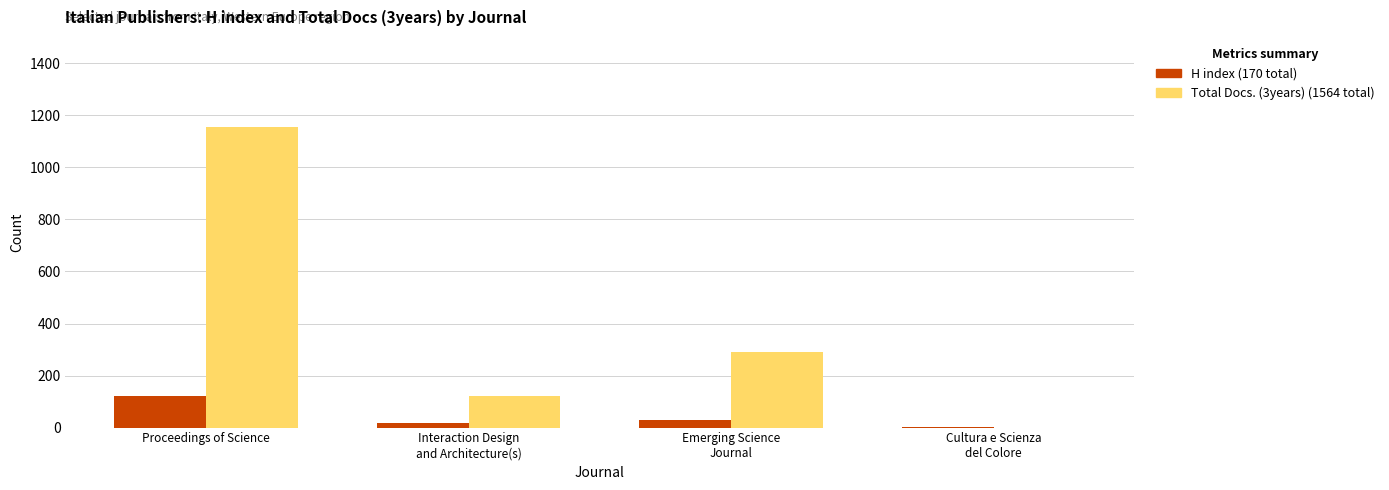

Reading left to right, what are all the values shown in this chart?

H index: 122	19	28	1
Total Docs. (3years): 1155	120	289	0